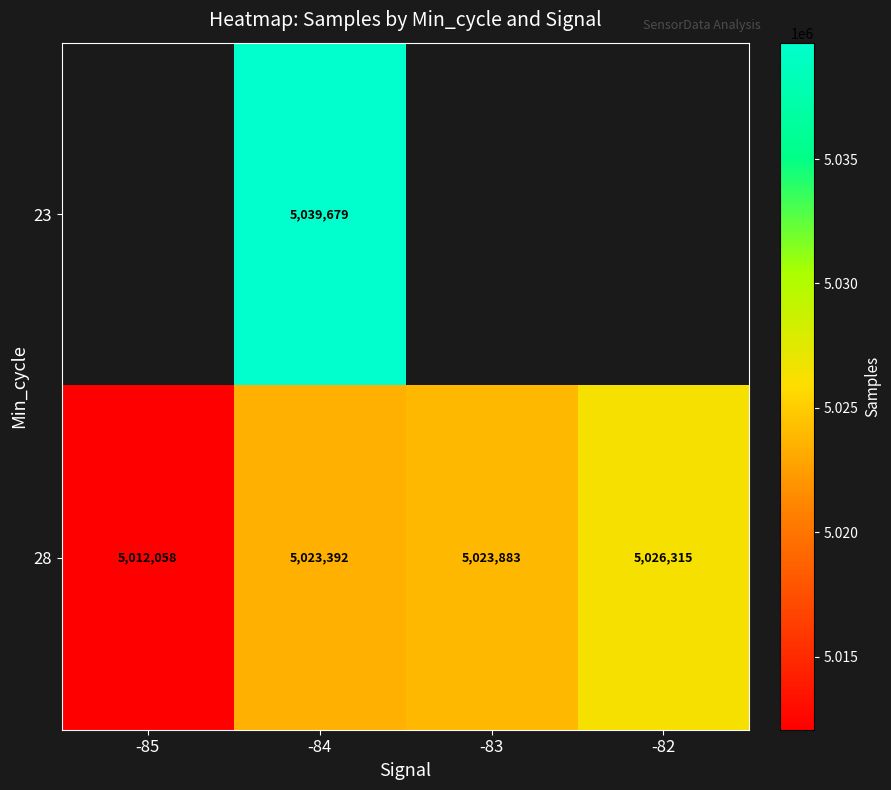

The value of 28 at -85 is 7373359.4. True or false?

False